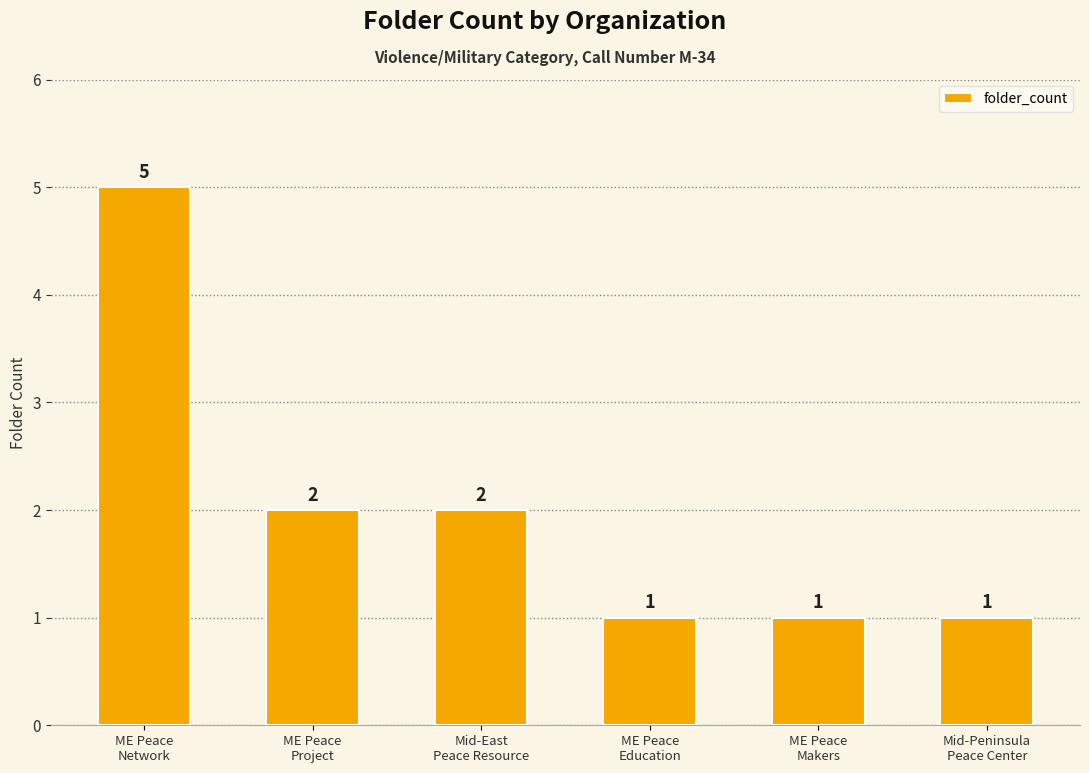

Reading left to right, what are all the values shown in this chart?

ME Peace
Network=5	ME Peace
Project=2	Mid-East
Peace Resource=2	ME Peace
Education=1	ME Peace
Makers=1	Mid-Peninsula
Peace Center=1